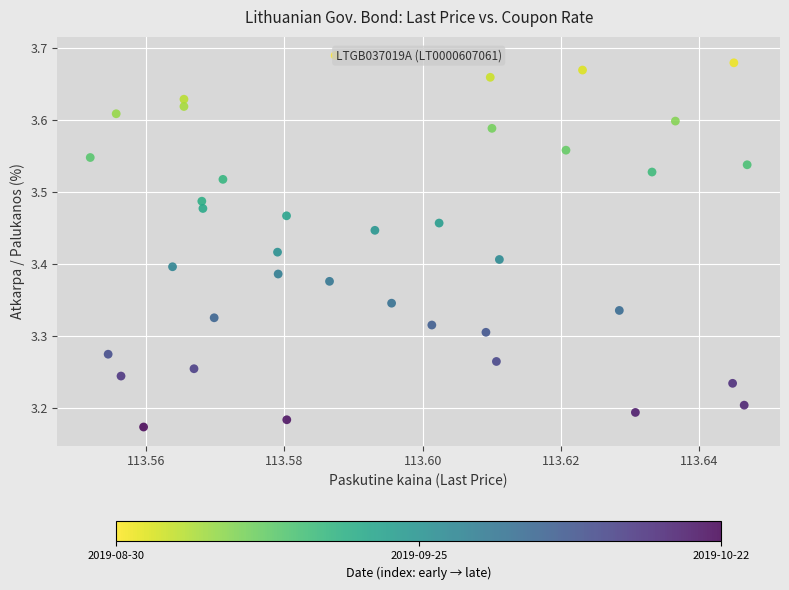

What is the range of Y values (max minus min)?

0.5